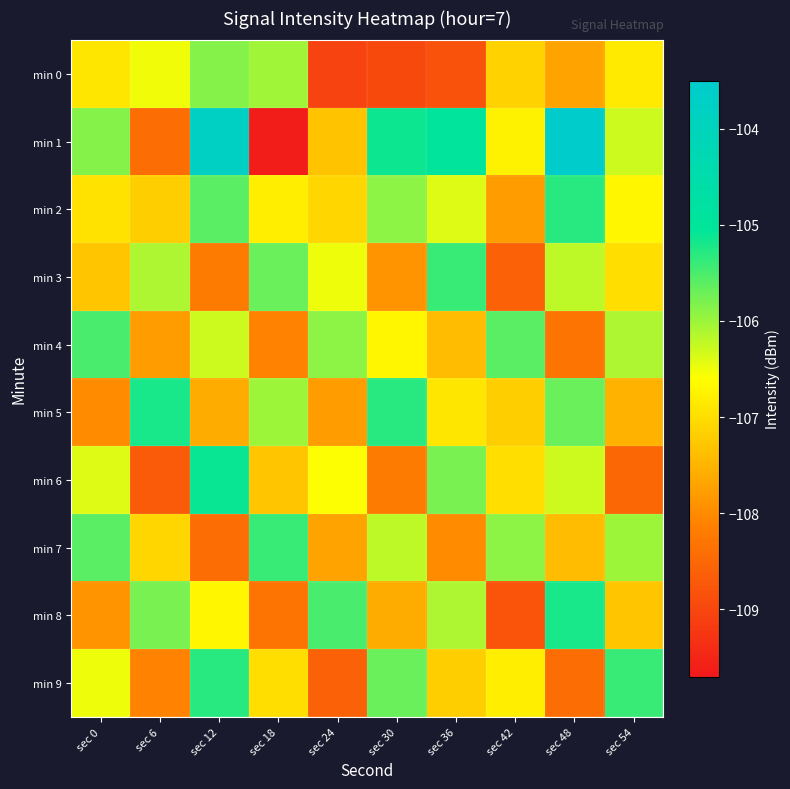

What is the greatest value displayed?

-103.5